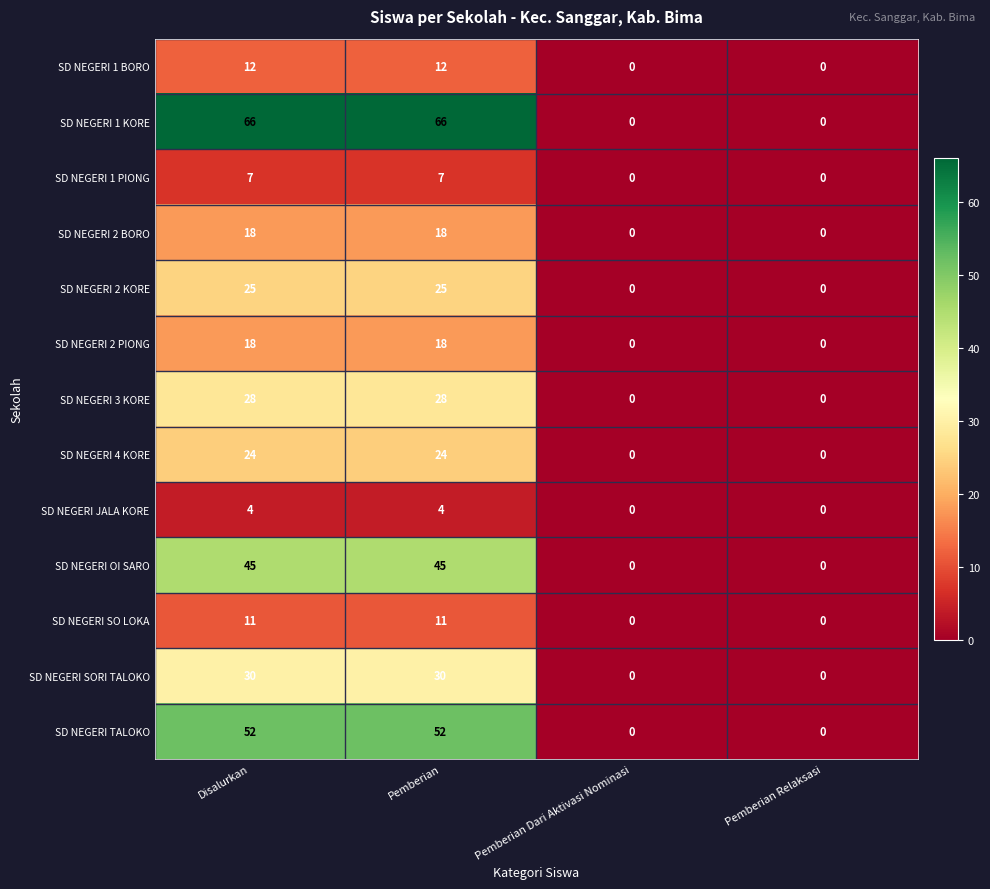

Which series has the largest total across all categories?

SD NEGERI 1 KORE